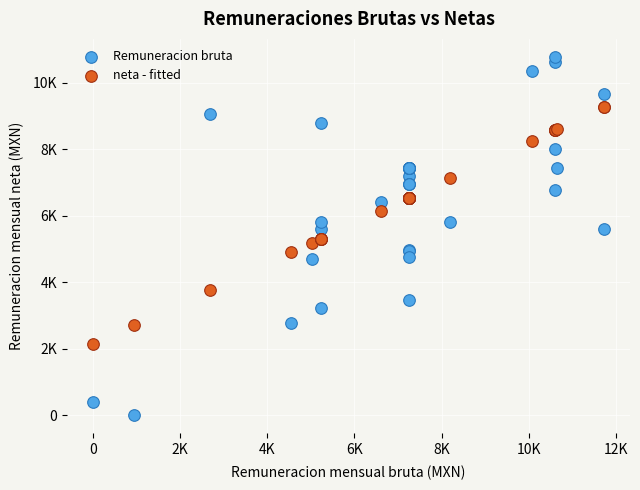

What are all the series names shown in the legend?

Remuneracion bruta, neta - fitted